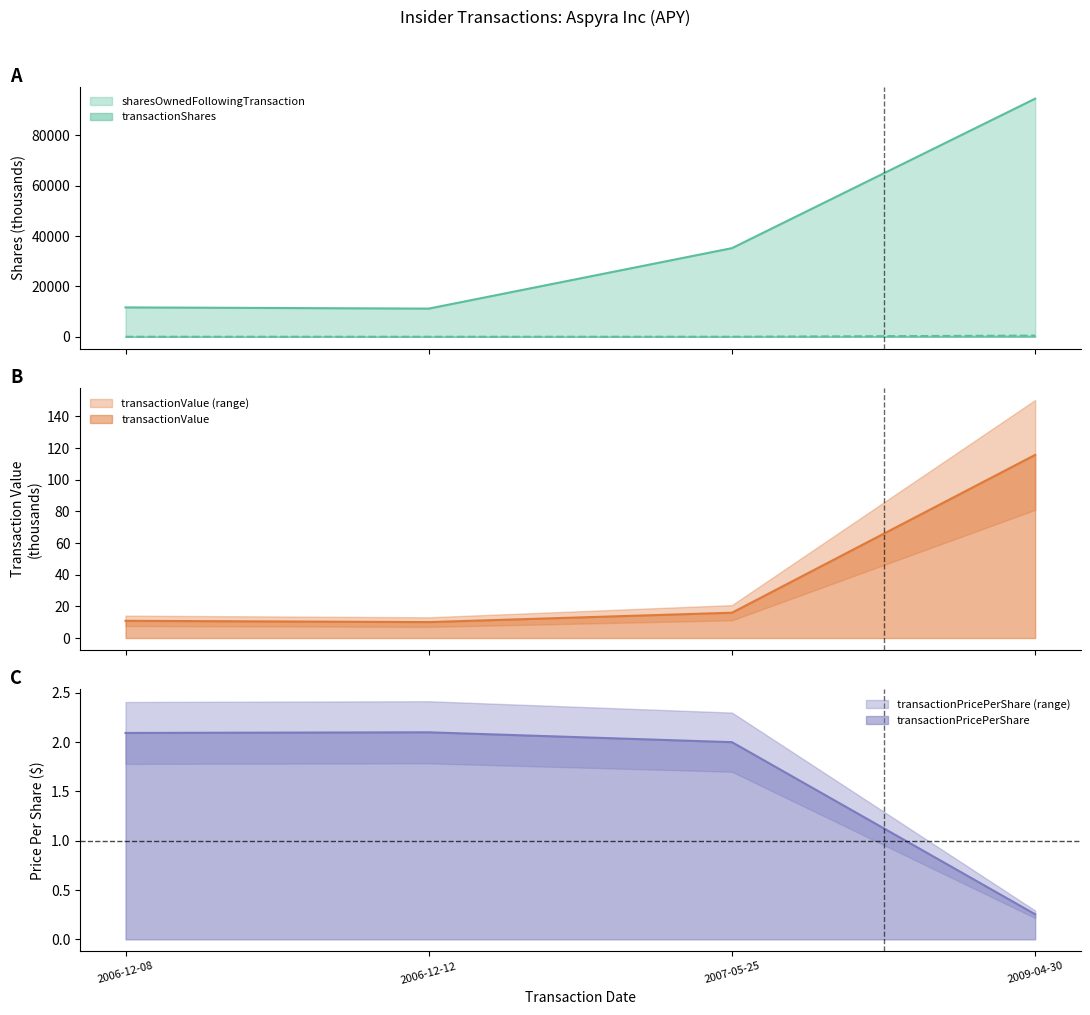

Is it true that transactionValue equals 16.0 at 2007-05-25?

True